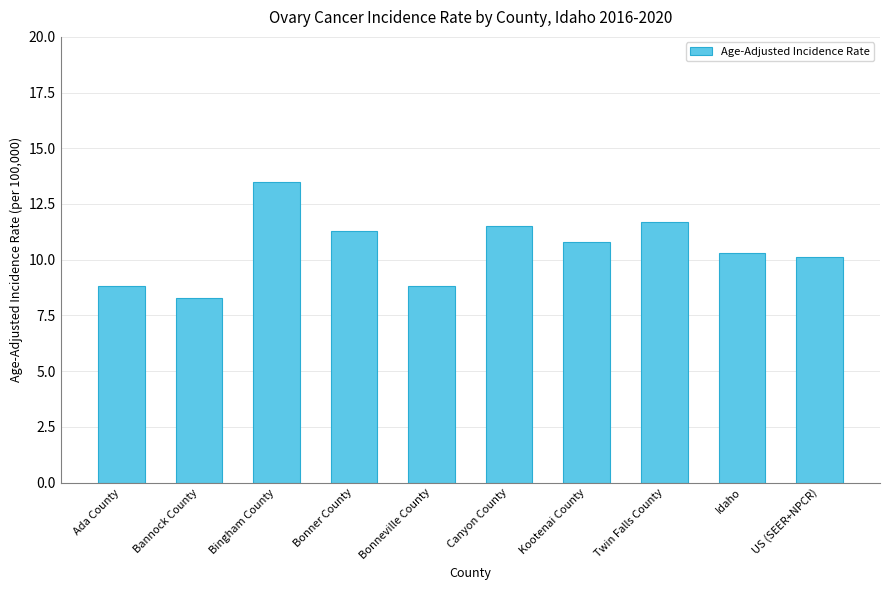

Reading right to left, what are all the values shown in this chart?

10.1	10.3	11.7	10.8	11.5	8.8	11.3	13.5	8.3	8.8